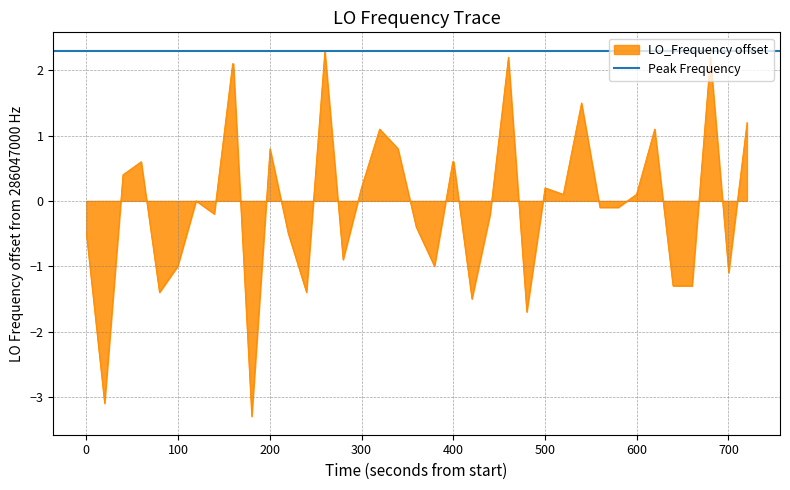

What is the maximum value for LO_Frequency offset?

2.3